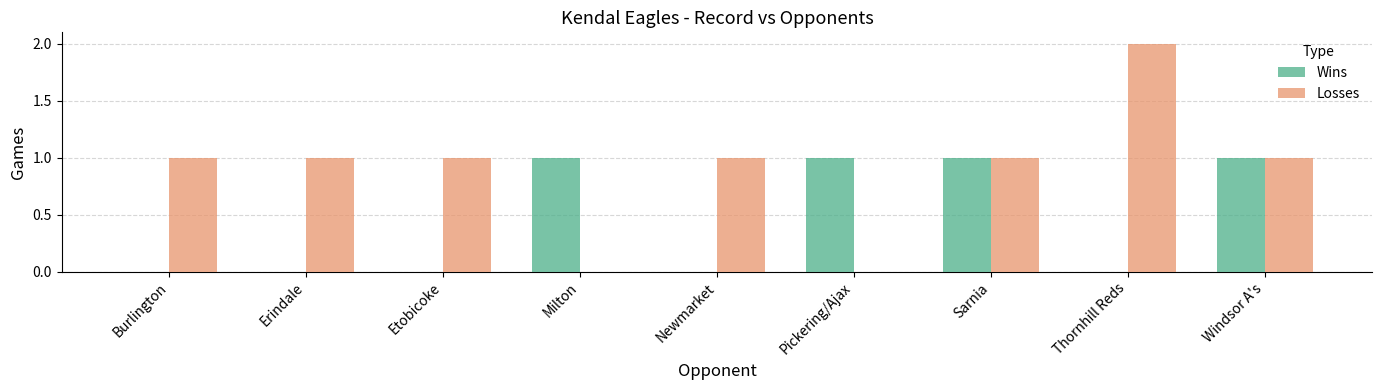

Which category has the highest value across all series?

Thornhill Reds